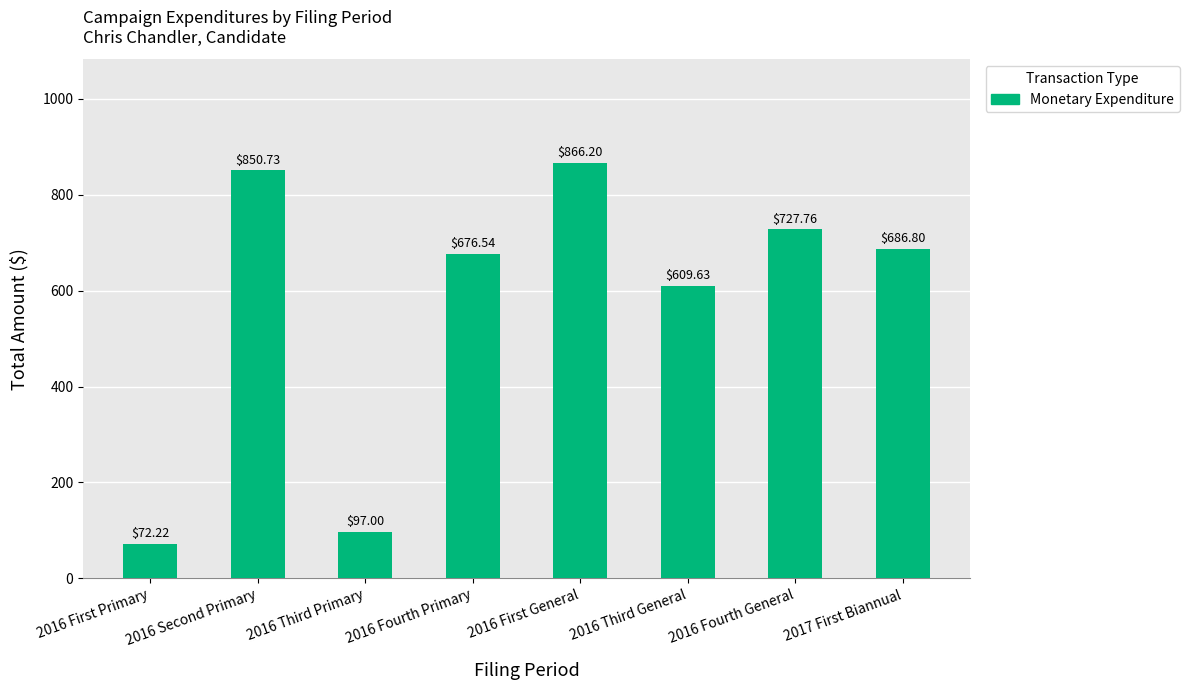

Are the bars horizontal?

No